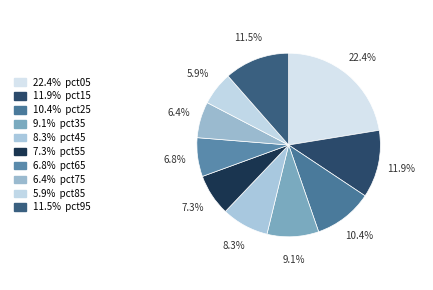

How many segments does this pie chart have?

10